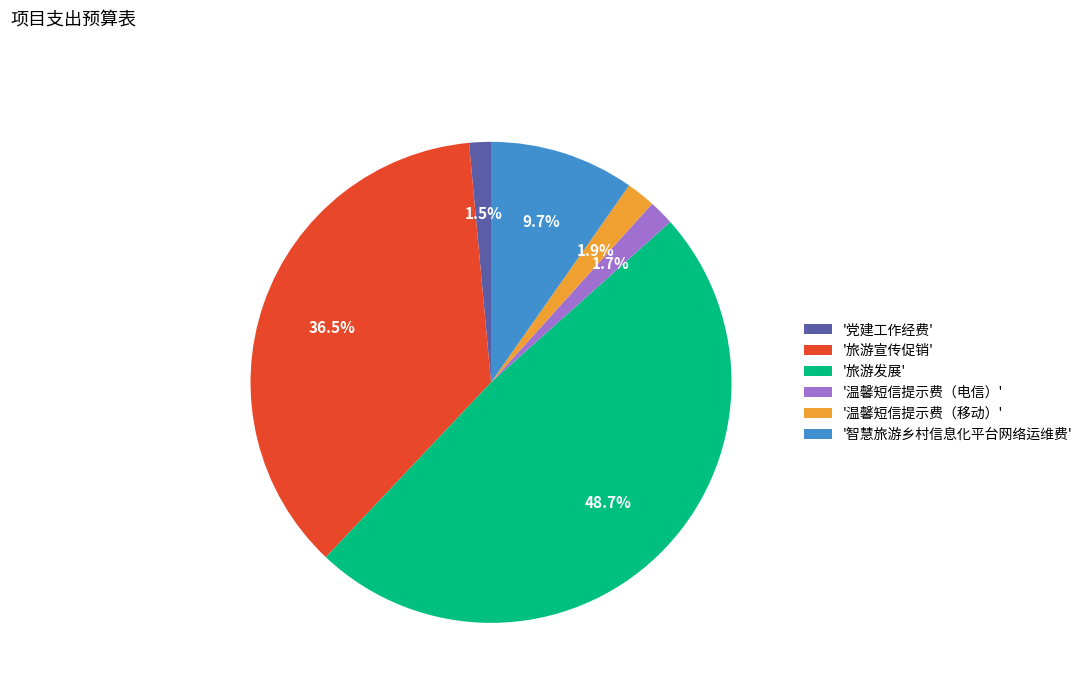

What percentage do '旅游宣传促销' and '党建工作经费' together represent?

38.0%